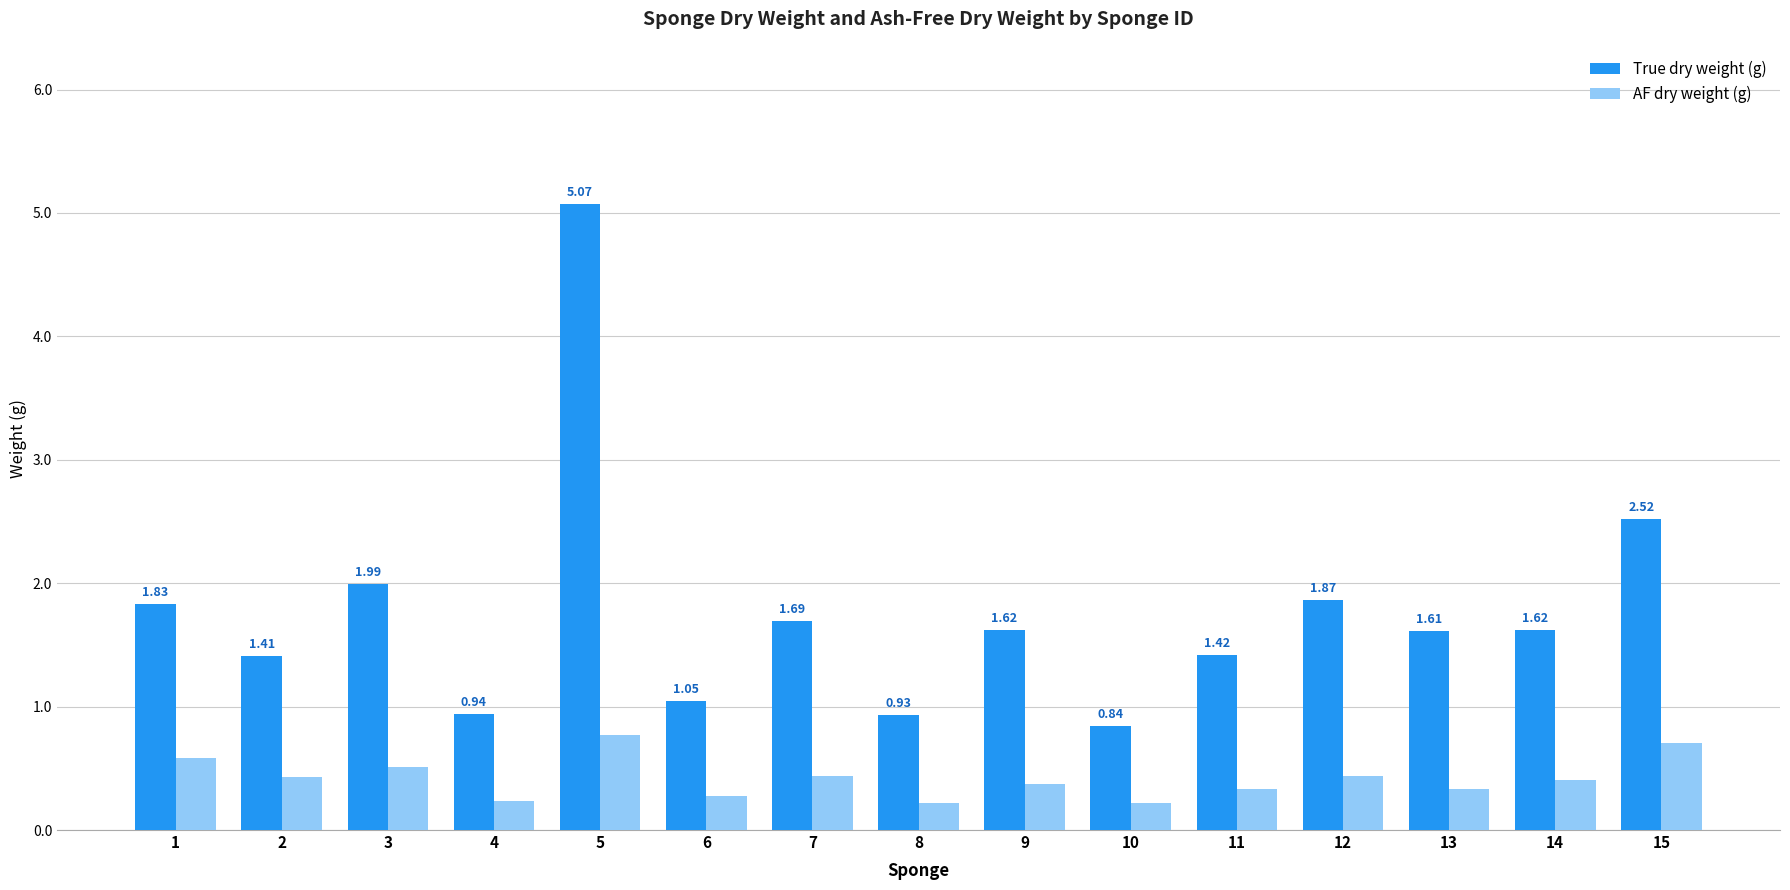

Rank the series at 10 from lowest to highest value.

AF dry weight (g), True dry weight (g)